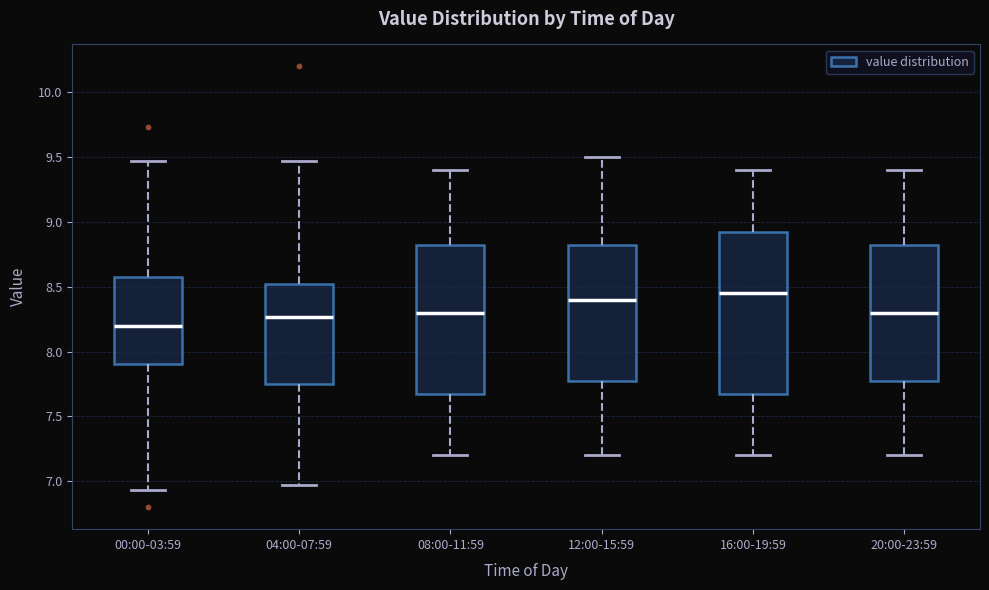

Reading left to right, read every box against the y-axis: the position of its median line, the range the box covers, and the ends of its whiskers. The values are not printed on the chart, so give them approximately, as read against the axis.

00:00-03:59: median 8.20, box 7.90 to 8.55, whiskers 6.95 to 9.45
04:00-07:59: median 8.25, box 7.75 to 8.55, whiskers 6.95 to 9.45
08:00-11:59: median 8.30, box 7.70 to 8.85, whiskers 7.20 to 9.40
12:00-15:59: median 8.40, box 7.80 to 8.85, whiskers 7.20 to 9.50
16:00-19:59: median 8.45, box 7.70 to 8.95, whiskers 7.20 to 9.40
20:00-23:59: median 8.30, box 7.80 to 8.85, whiskers 7.20 to 9.40